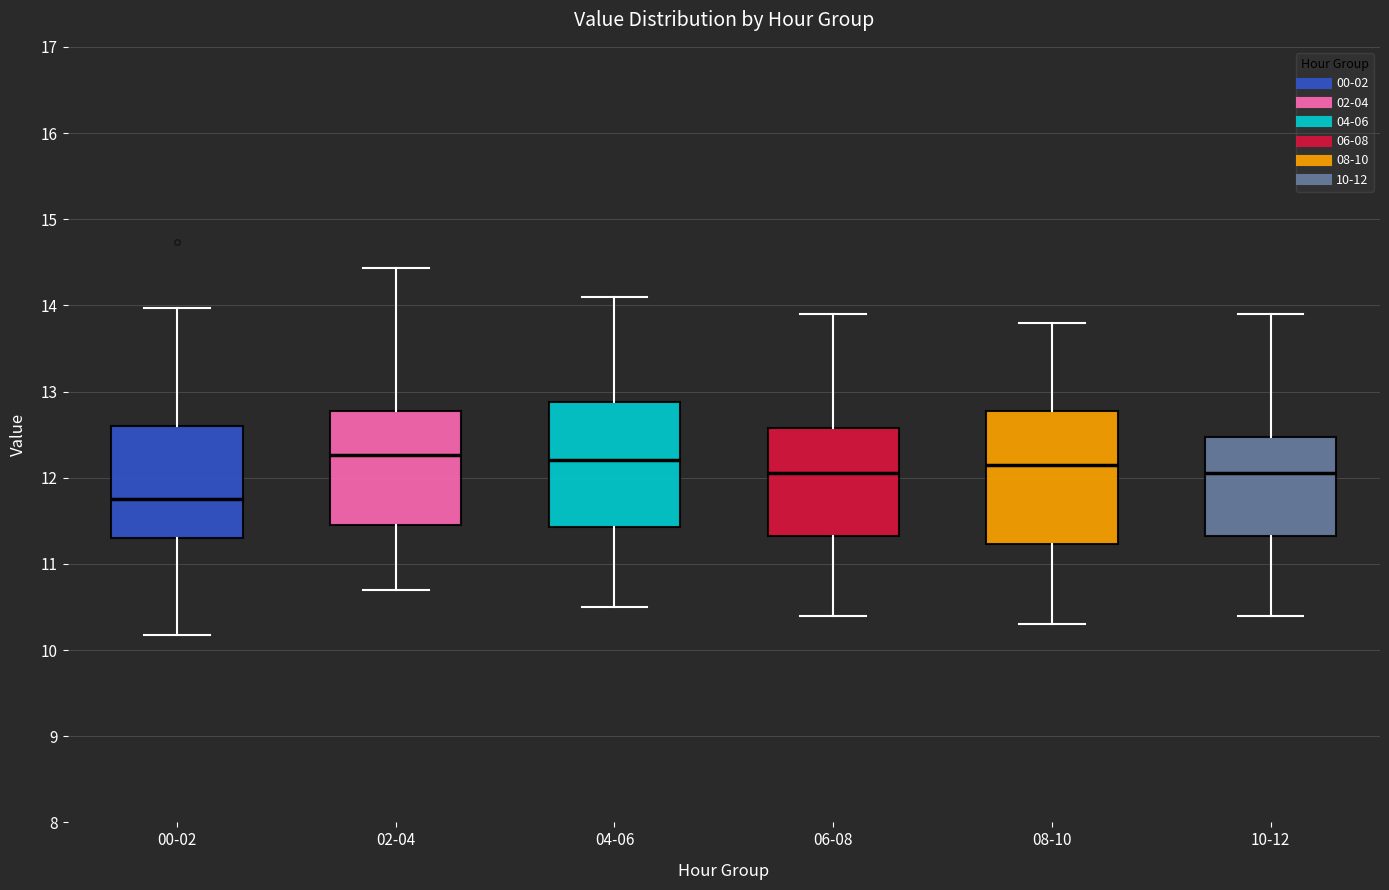

Which box is the tallest, from its lower edge to its upper edge?

08-10